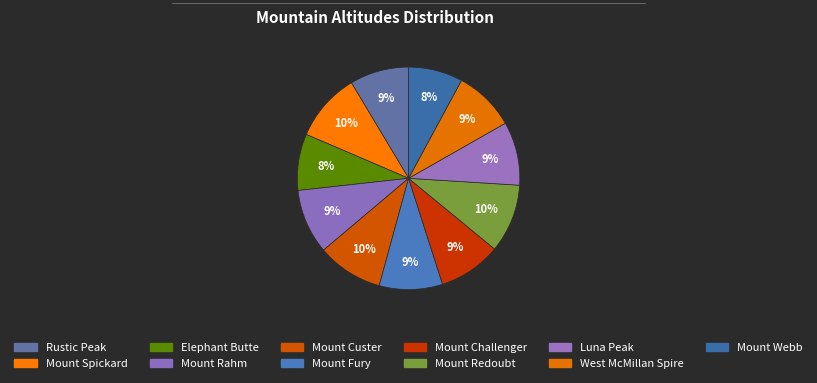

Count the number of slices in the pie.

11